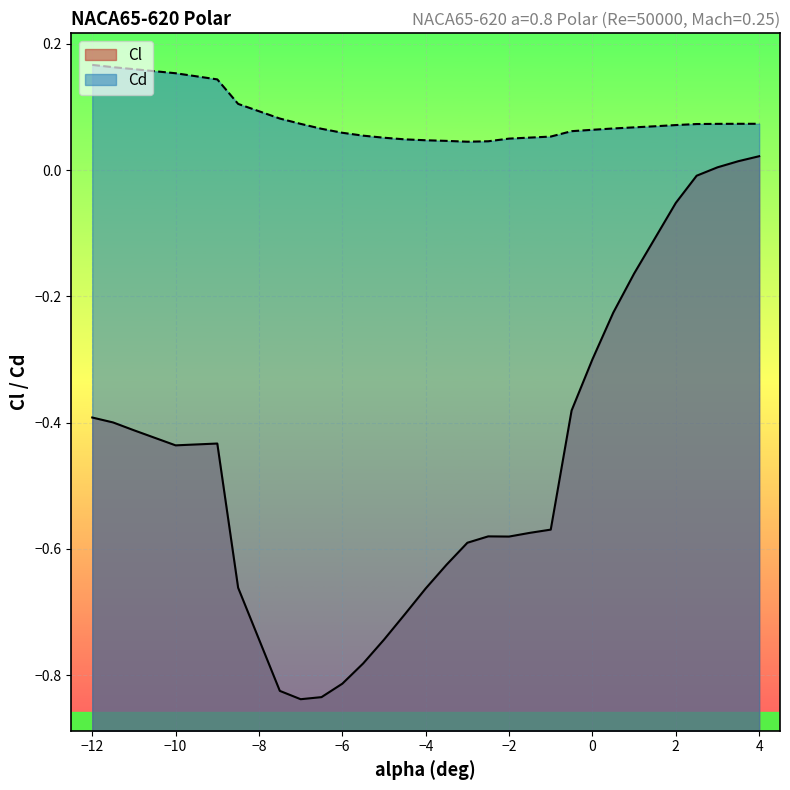

What position from the right is 3.5?

2